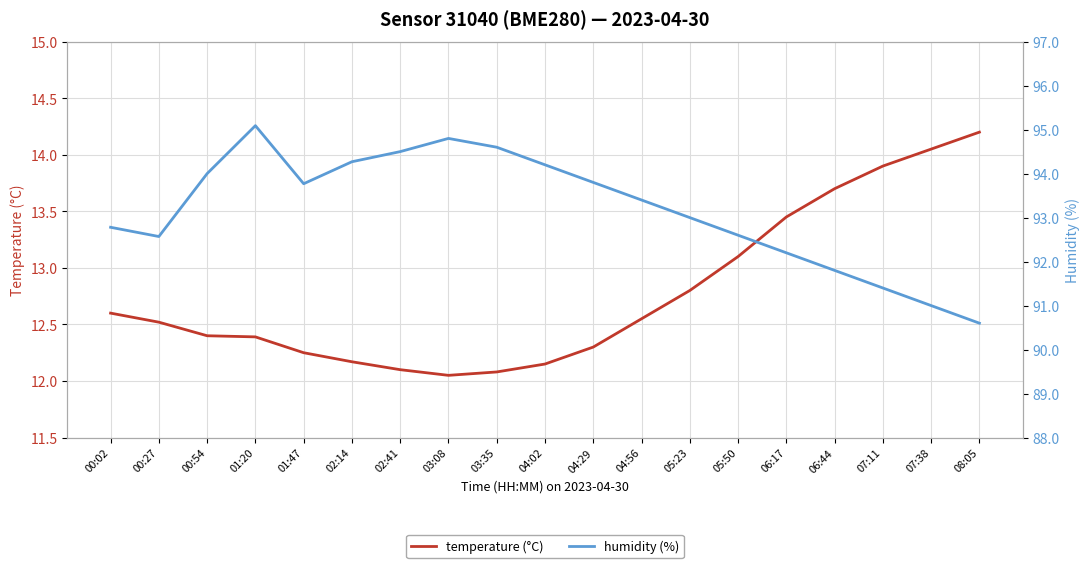

What is the sum of the humidity (%) values at 04:29 and 03:35?

188.4